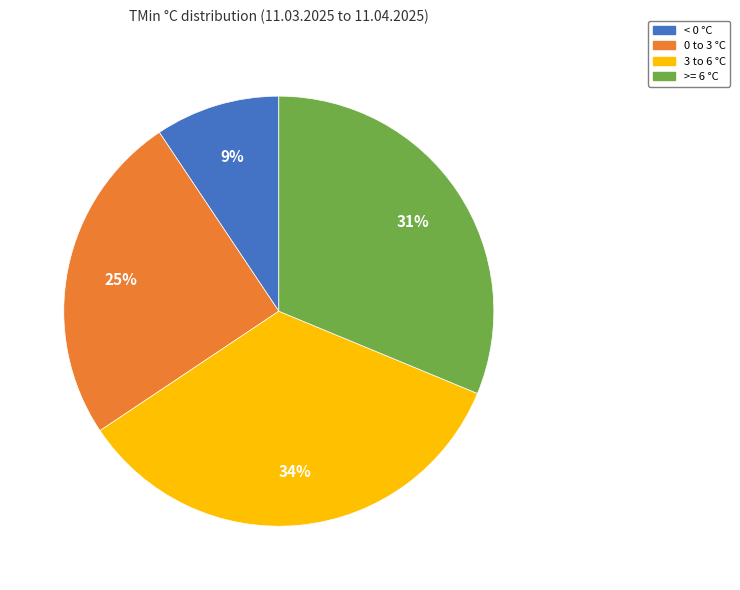

To the nearest percent, what is the difference between the >= 6 °C and 3 to 6 °C slice percentages?

3%